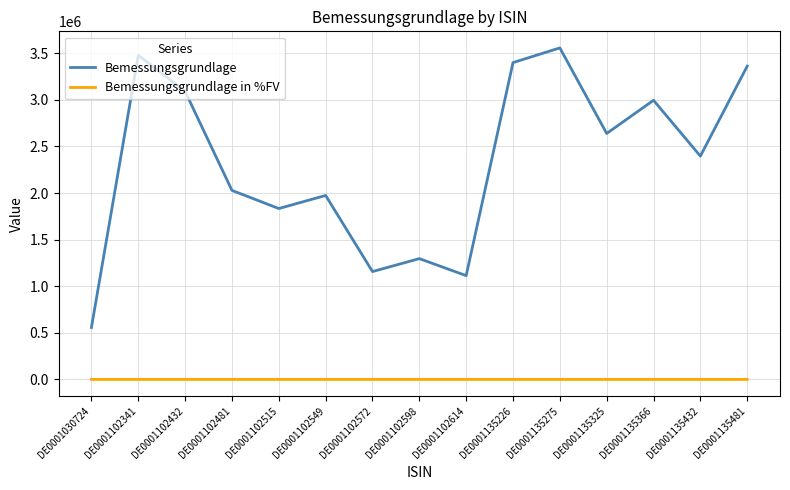

Rank the series at DE0001135481 from lowest to highest value.

Bemessungsgrundlage in %FV, Bemessungsgrundlage